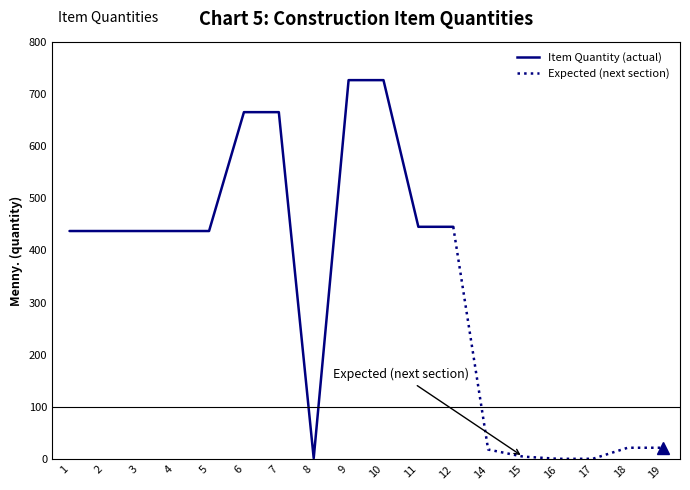

Is it true that Menny. (expected) equals 142.5 at 4?

False